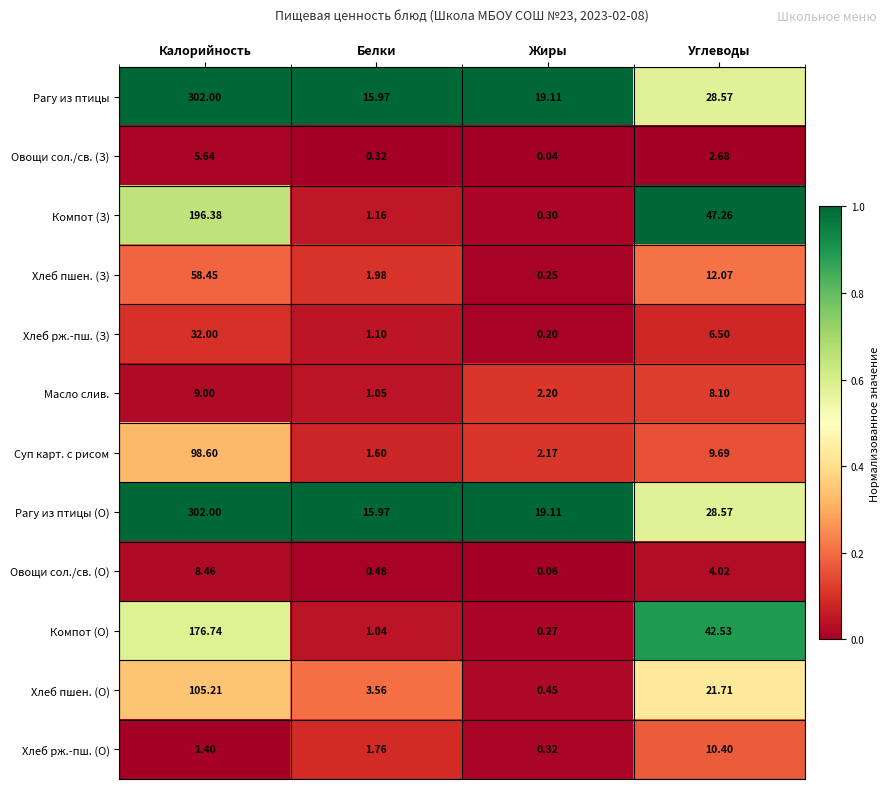

Where is Хлеб пшен. (О) nearest to the value 52?

Углеводы